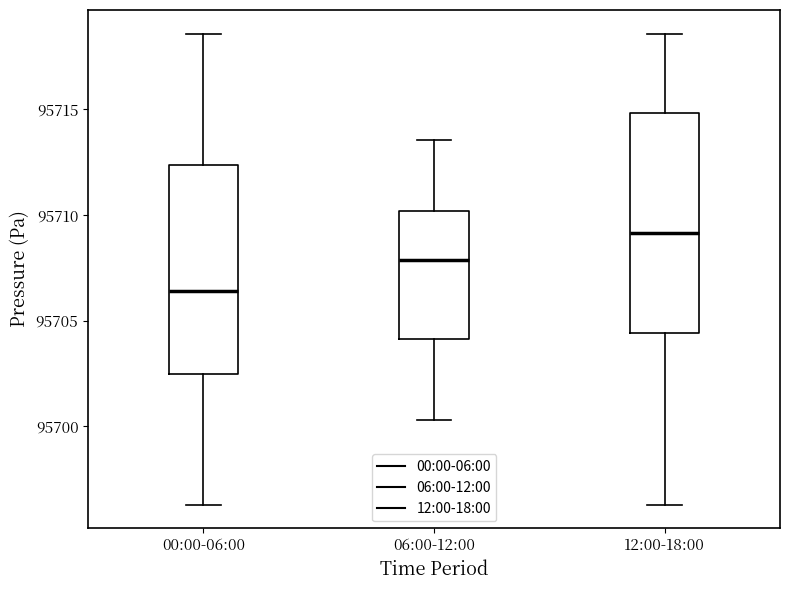

Where does the lower whisker of the box for 00:00-06:00 end on the y-axis? The values are not printed on the chart, so give them approximately, as read against the axis.

95696.5